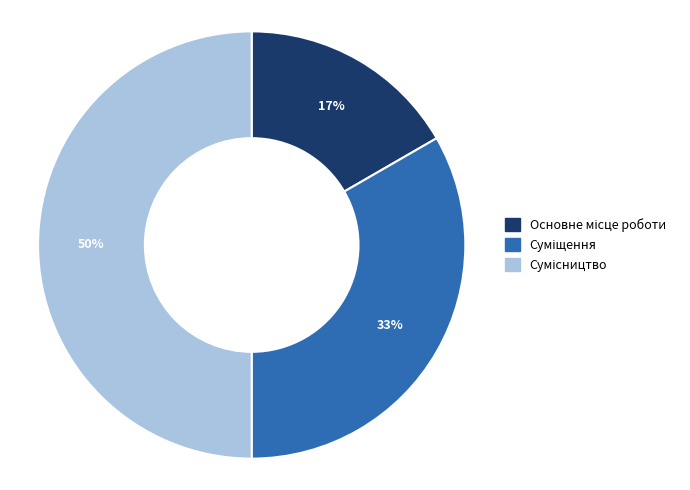

To the nearest percent, what is the average slice percentage?

33%